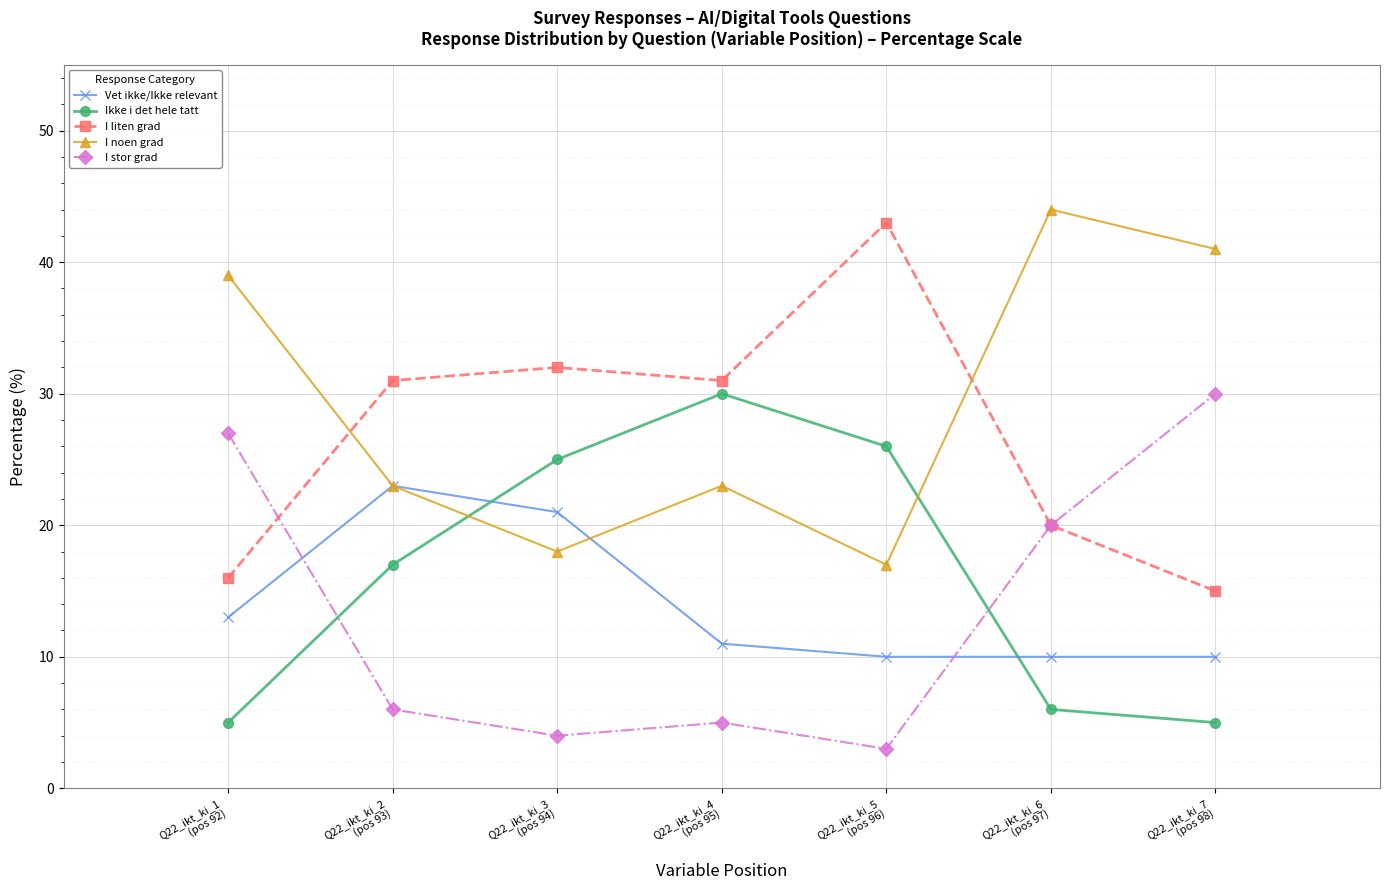

The Vet ikke/Ikke relevant series shows 13 at Q22_ikt_ki_1
(pos 92). True or false?

True